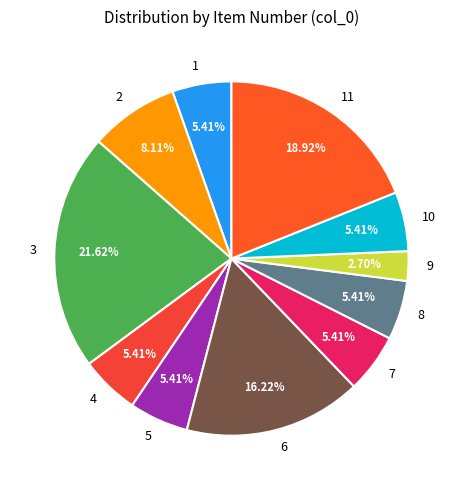

What is the ratio of the value at 2 to the value at 4?

1.5